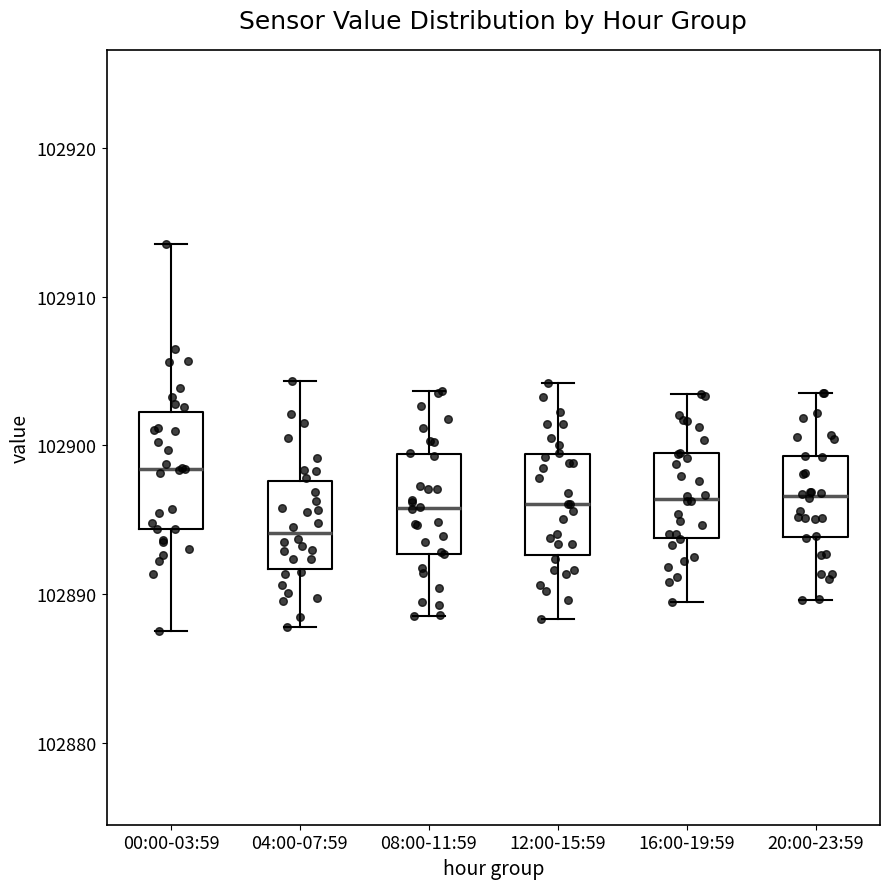

Reading left to right, transcribe this box plot: for each box, give where its median line is, the range the box spans, and where its two whiskers end, as read against the y-axis. The values are not printed on the chart, so give them approximately, as read against the axis.

00:00-03:59: median 102898, box 102894 to 102902, whiskers 102888 to 102914
04:00-07:59: median 102894, box 102892 to 102898, whiskers 102888 to 102904
08:00-11:59: median 102896, box 102893 to 102899, whiskers 102889 to 102904
12:00-15:59: median 102896, box 102893 to 102899, whiskers 102888 to 102904
16:00-19:59: median 102896, box 102894 to 102899, whiskers 102889 to 102903
20:00-23:59: median 102897, box 102894 to 102899, whiskers 102890 to 102904